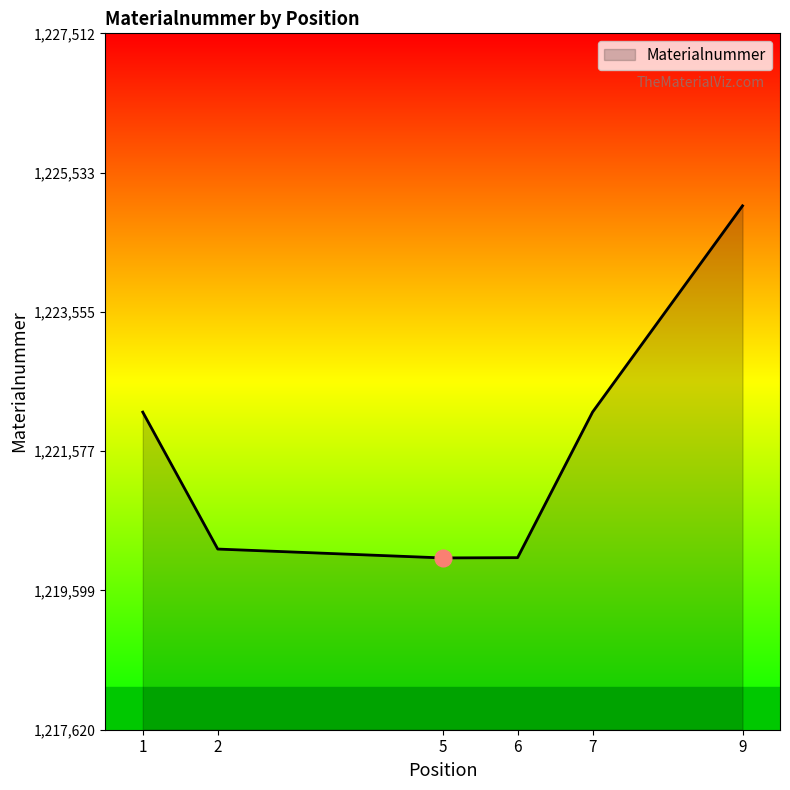

True or false: there are more than 1 points higher than both neighbors.

False